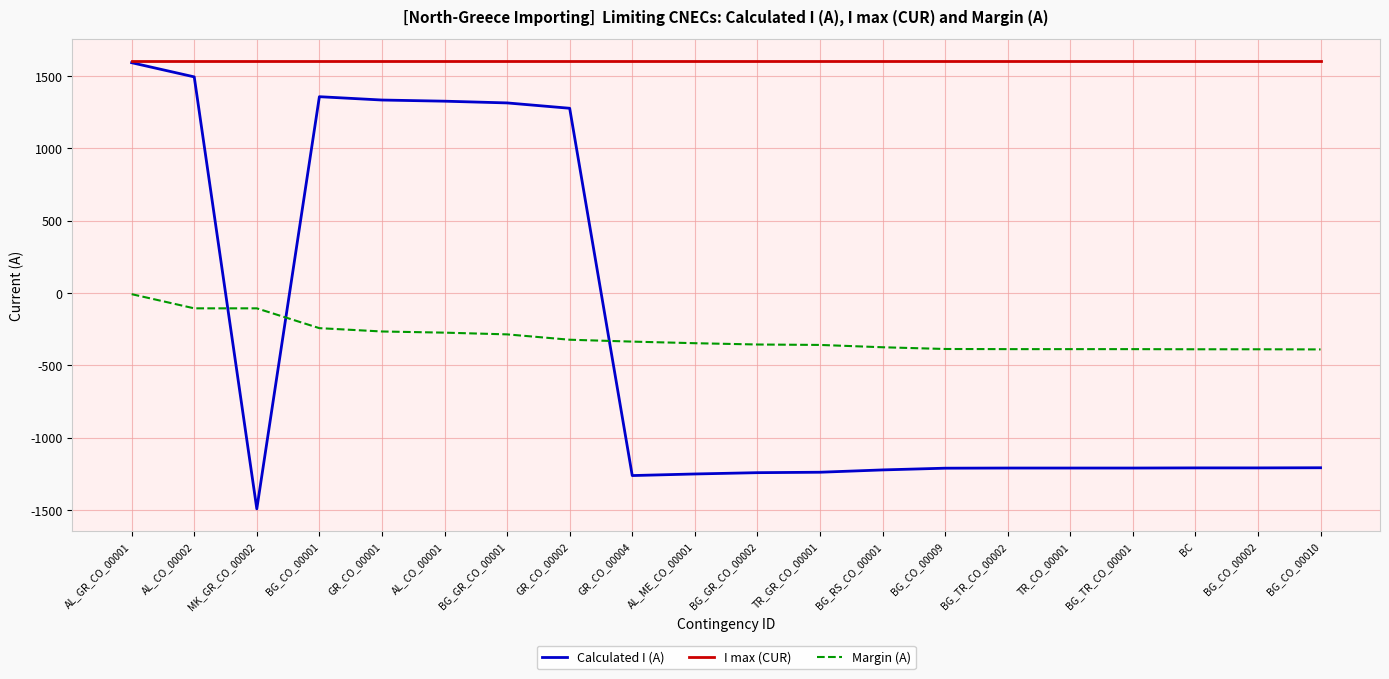

What is the maximum value shown in the chart?

1600